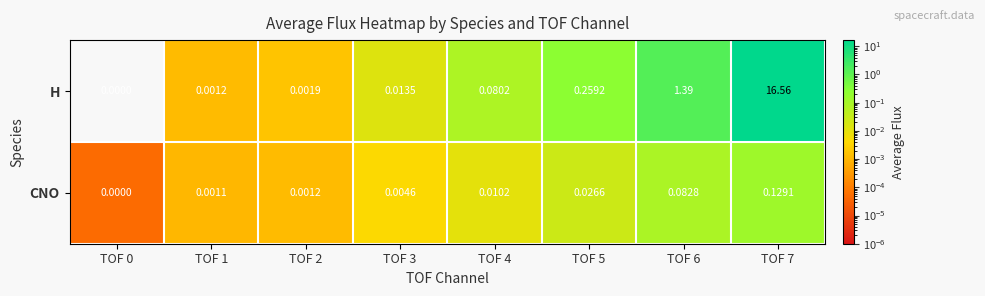

Which series has the widest spread of values?

H